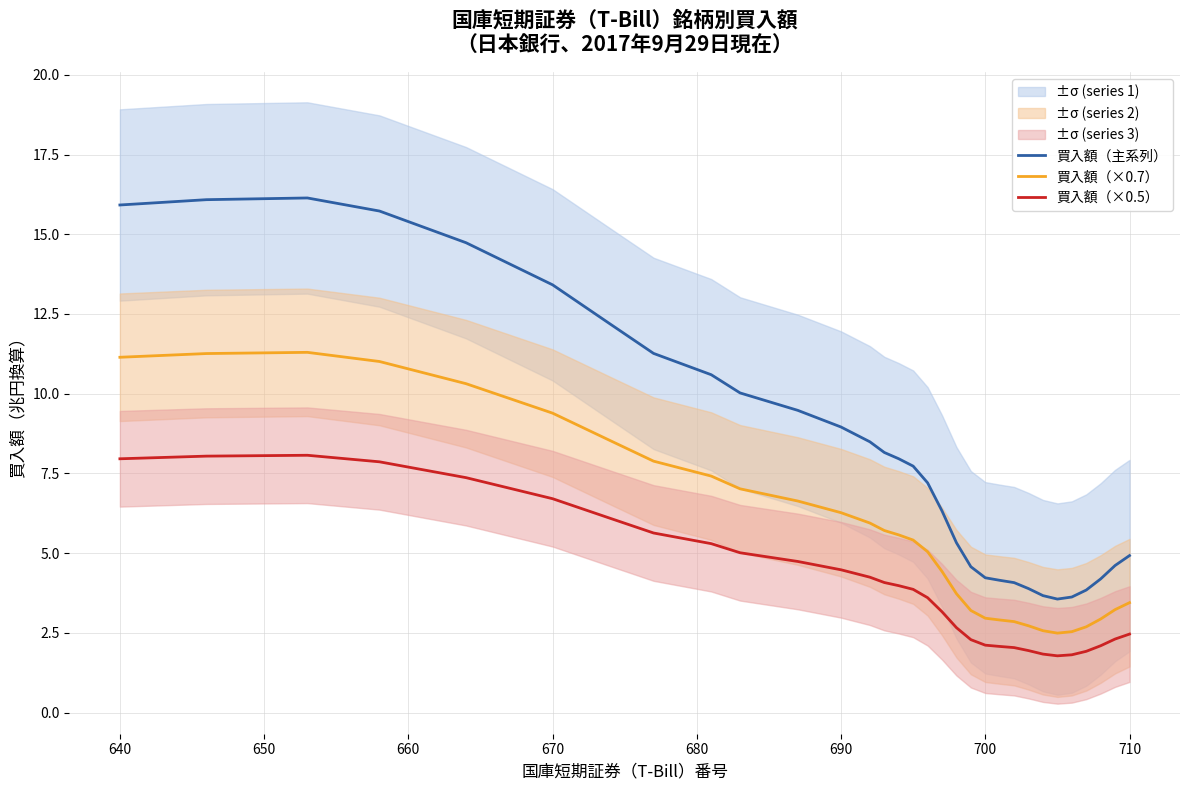

True or false: 買入額（×0.5） and 買入額（×0.7） intersect in this chart.

False